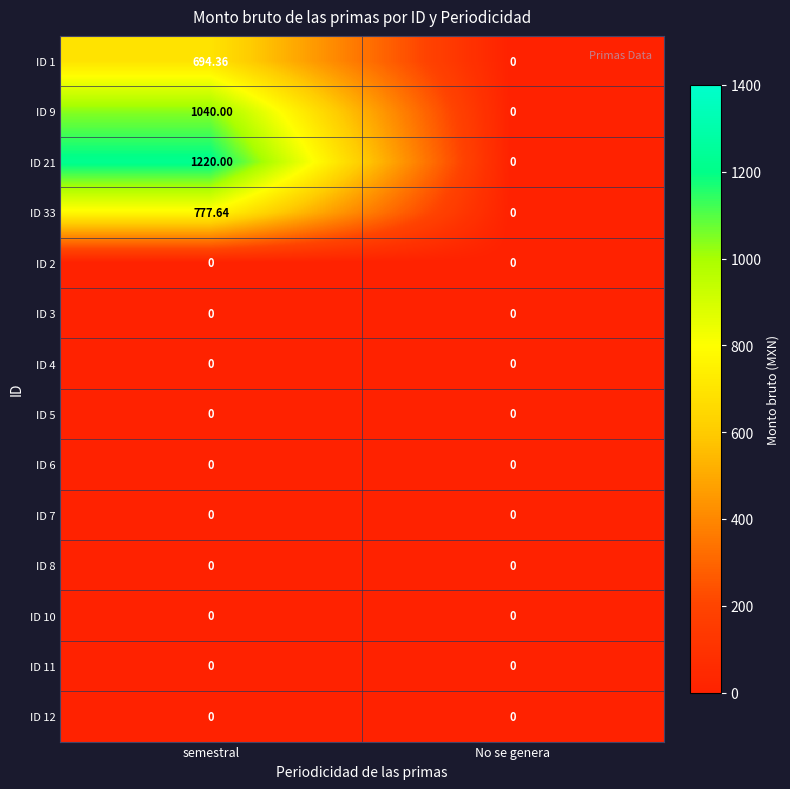

At which category is the sum across all series the highest?

semestral